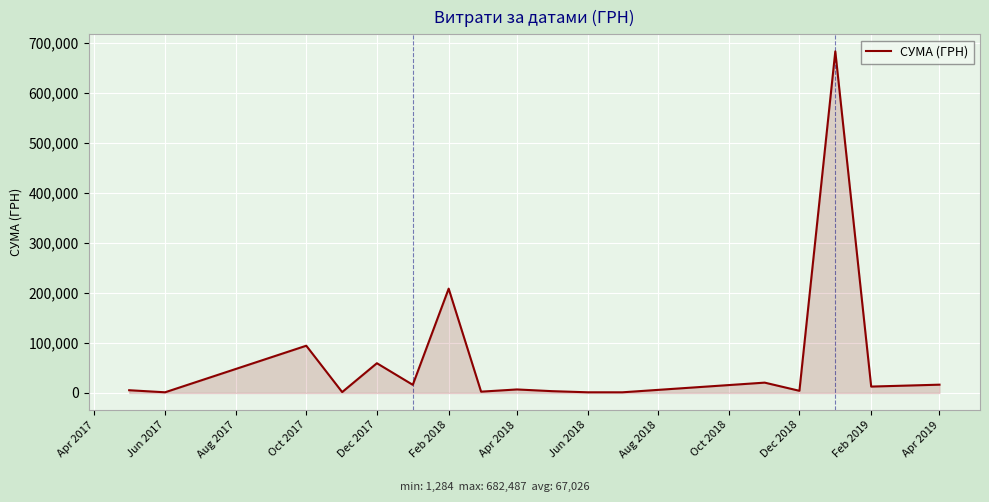

What is the difference between the maximum and minimum values?

681202.6